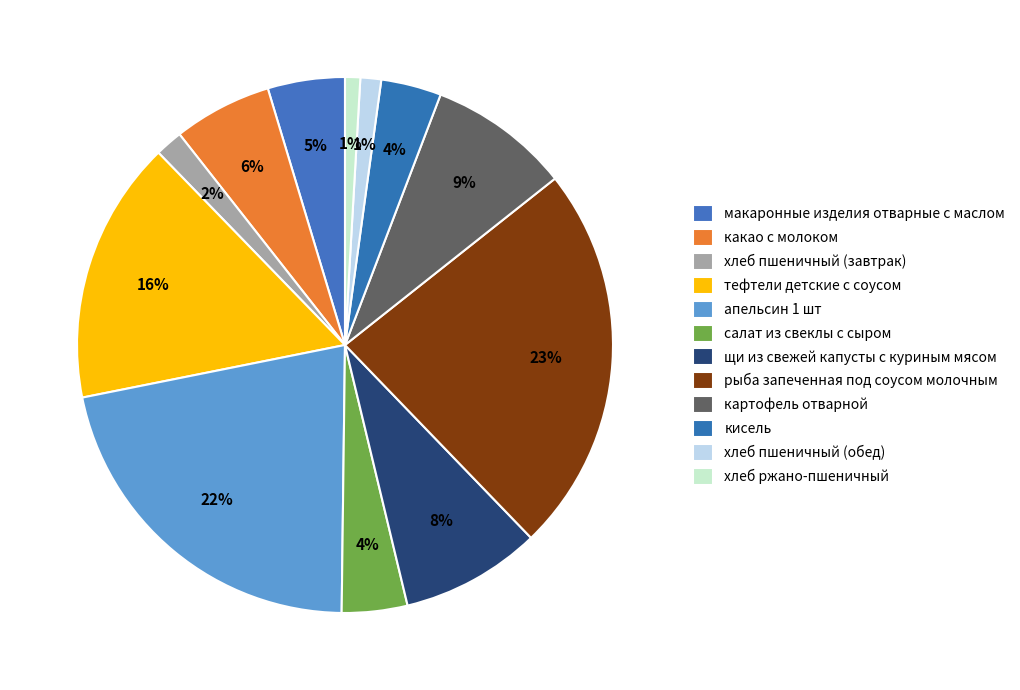

What percentage is the рыба запеченная под соусом молочным slice, to the nearest percent?

23%